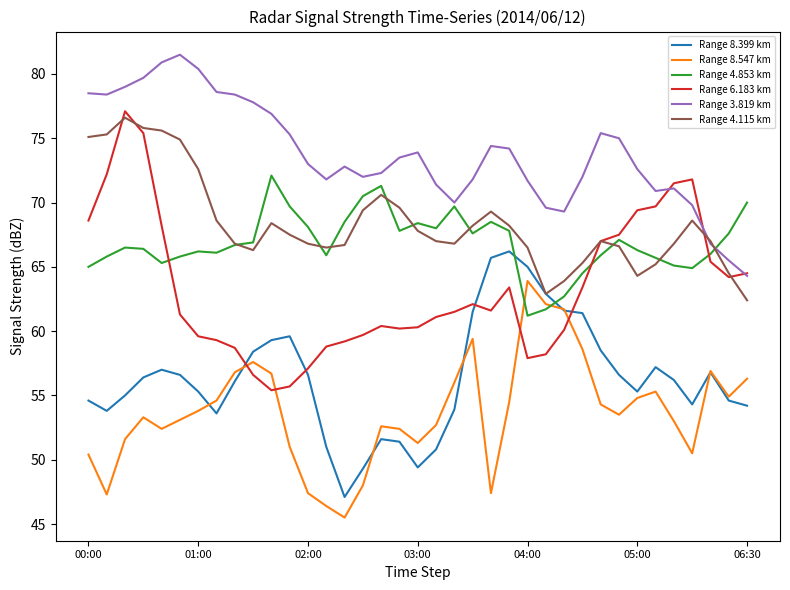

True or false: Range 3.819 km and Range 8.547 km cross at least once.

False